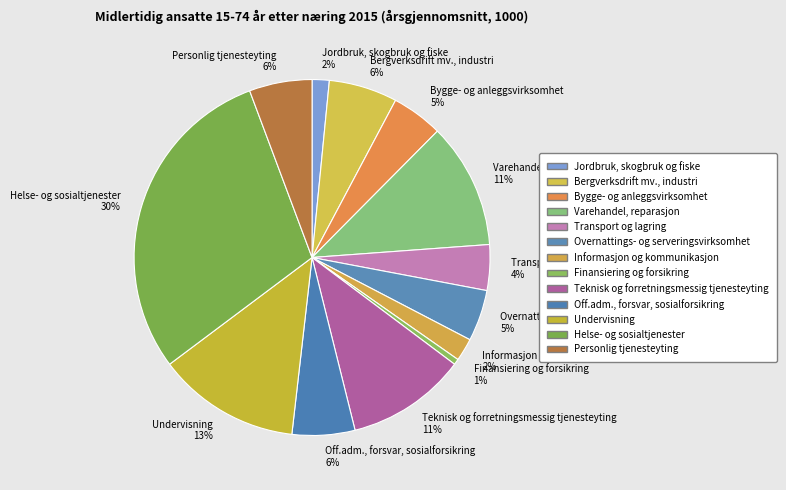

Which has a higher value, Off.adm., forsvar, sosialforsikring or Undervisning?

Undervisning